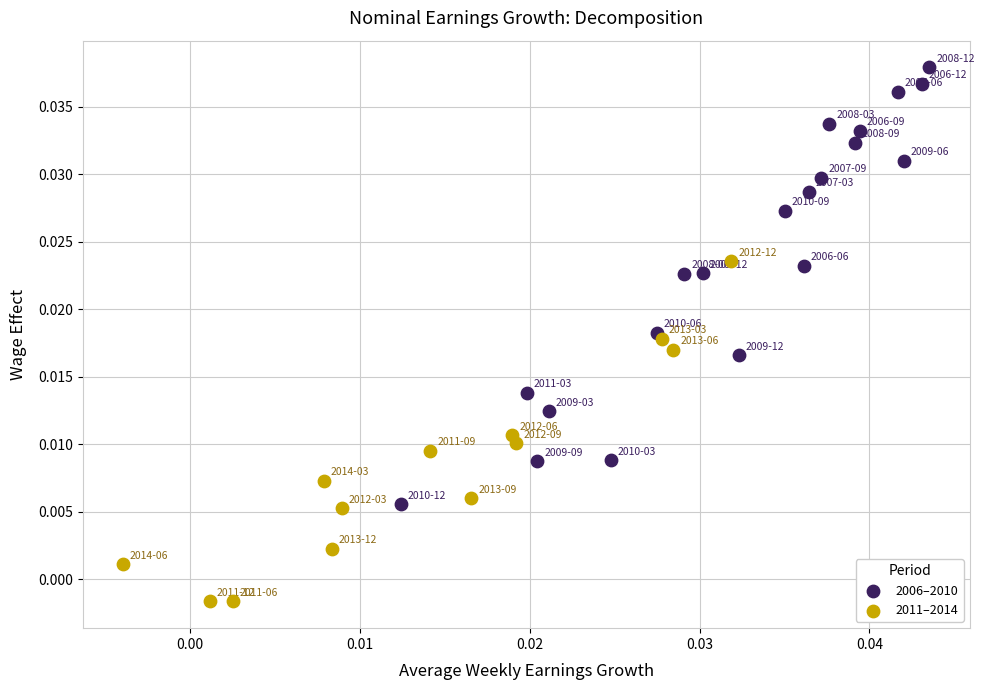

Which series reaches the minimum Y coordinate?

2011–2014